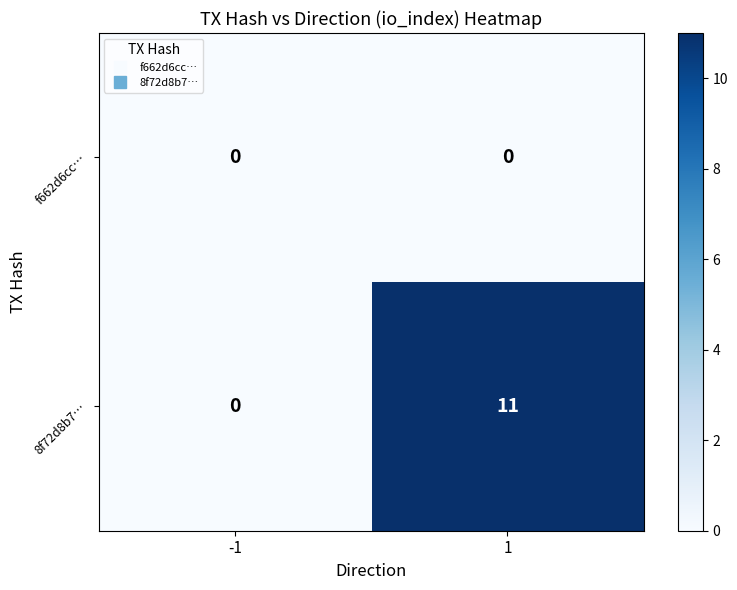

How many data points does each series have?

2